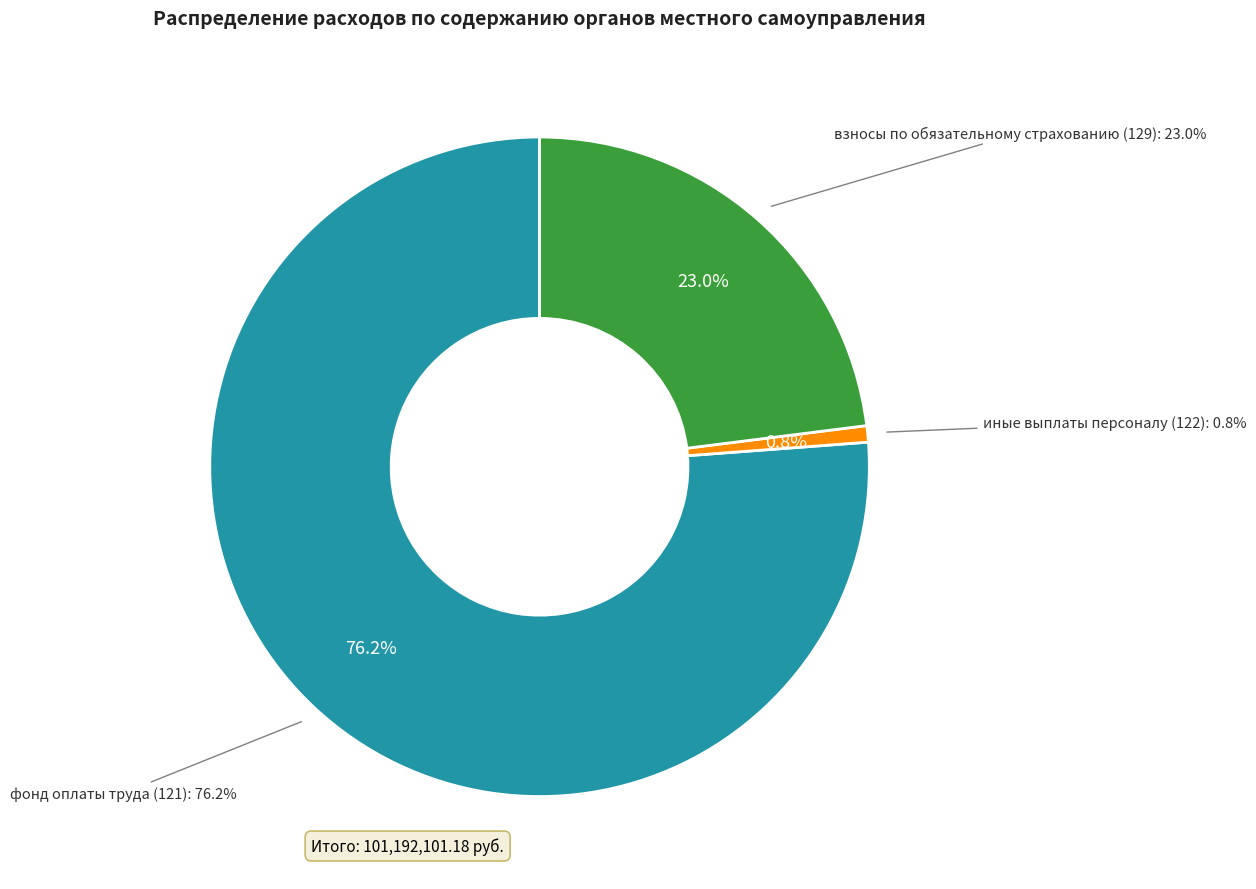

What is the largest slice in the pie chart?

фонд оплаты труда (121)